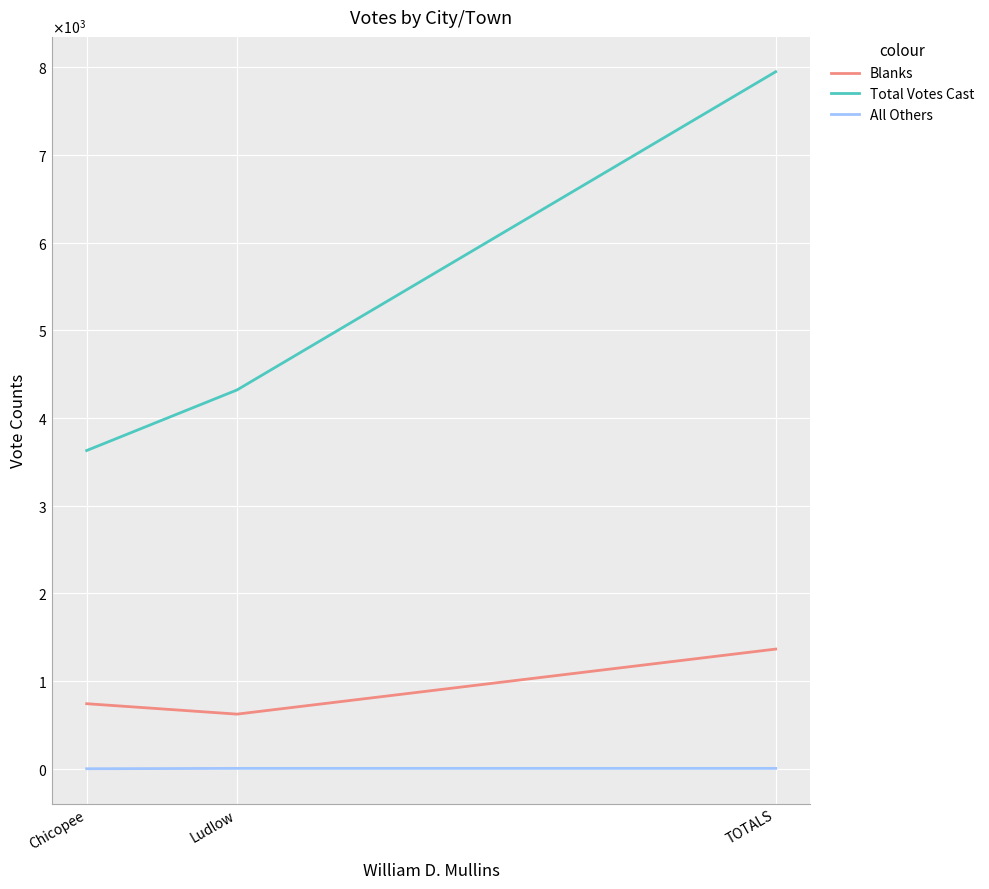

Which series has the widest spread of values?

Total Votes Cast